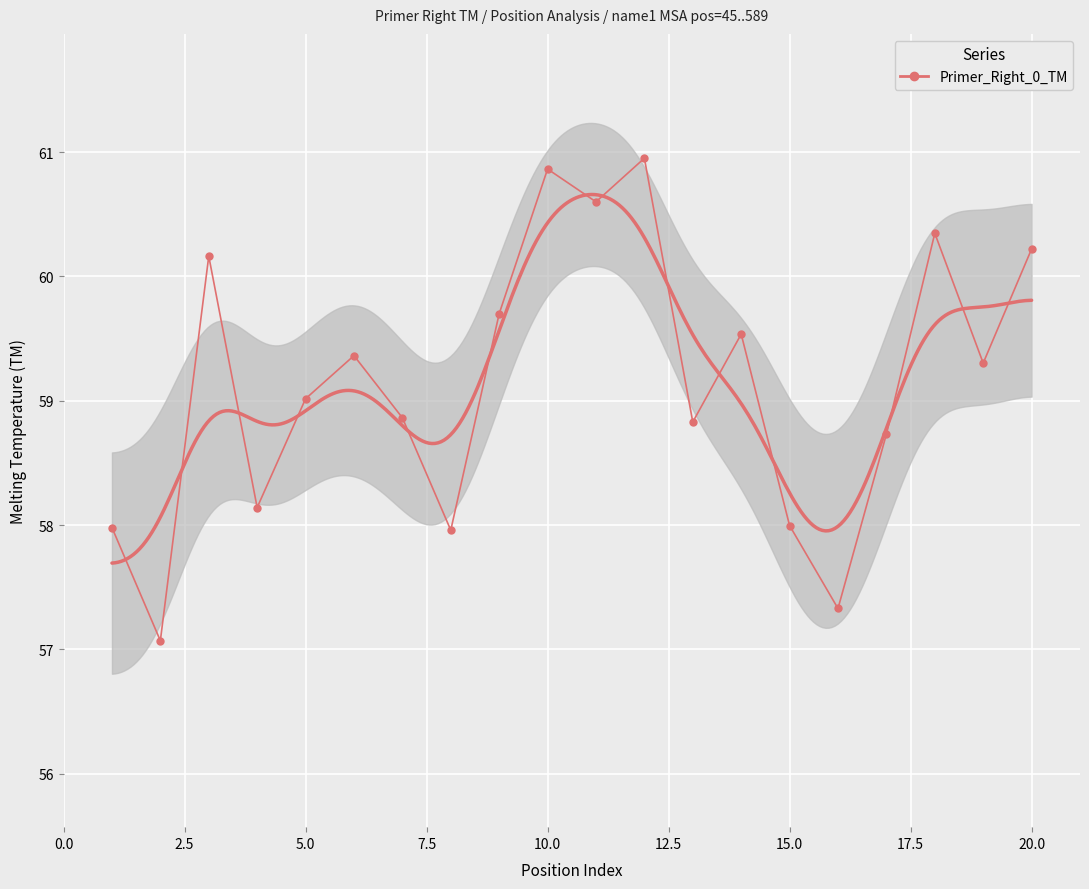

True or false: there are more than 2 points higher than both neighbors.

True